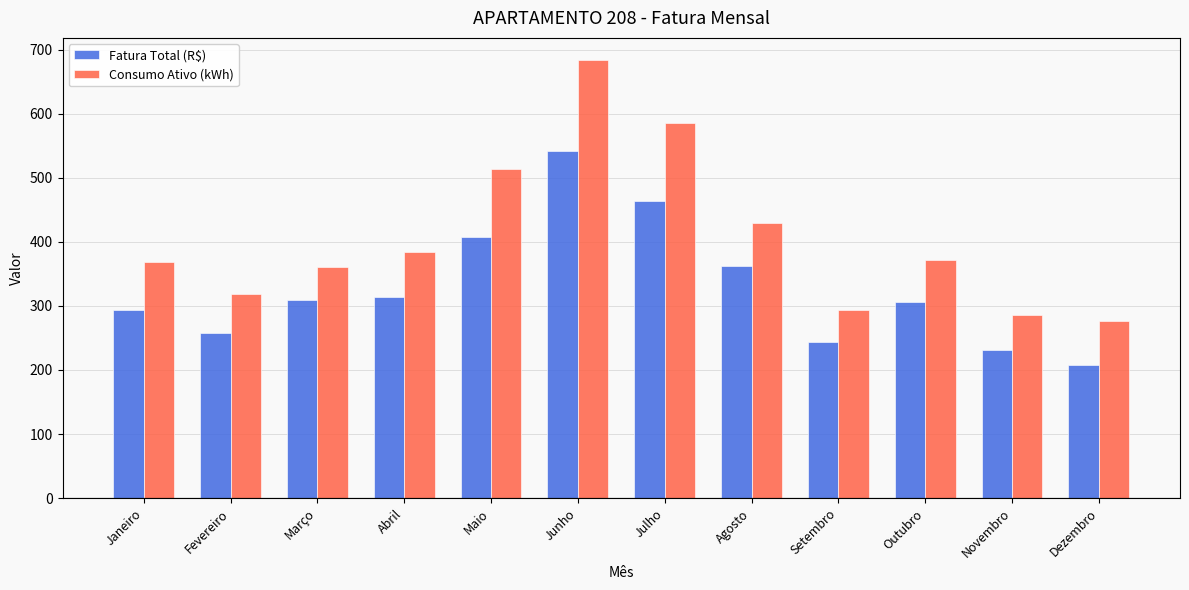

Is the value of Fatura Total (R$) at Abril greater than the value of Consumo Ativo (kWh) at Janeiro?

No